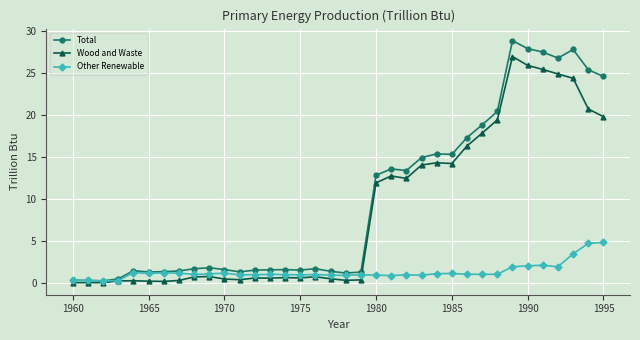

Does the chart have visible grid lines?

Yes